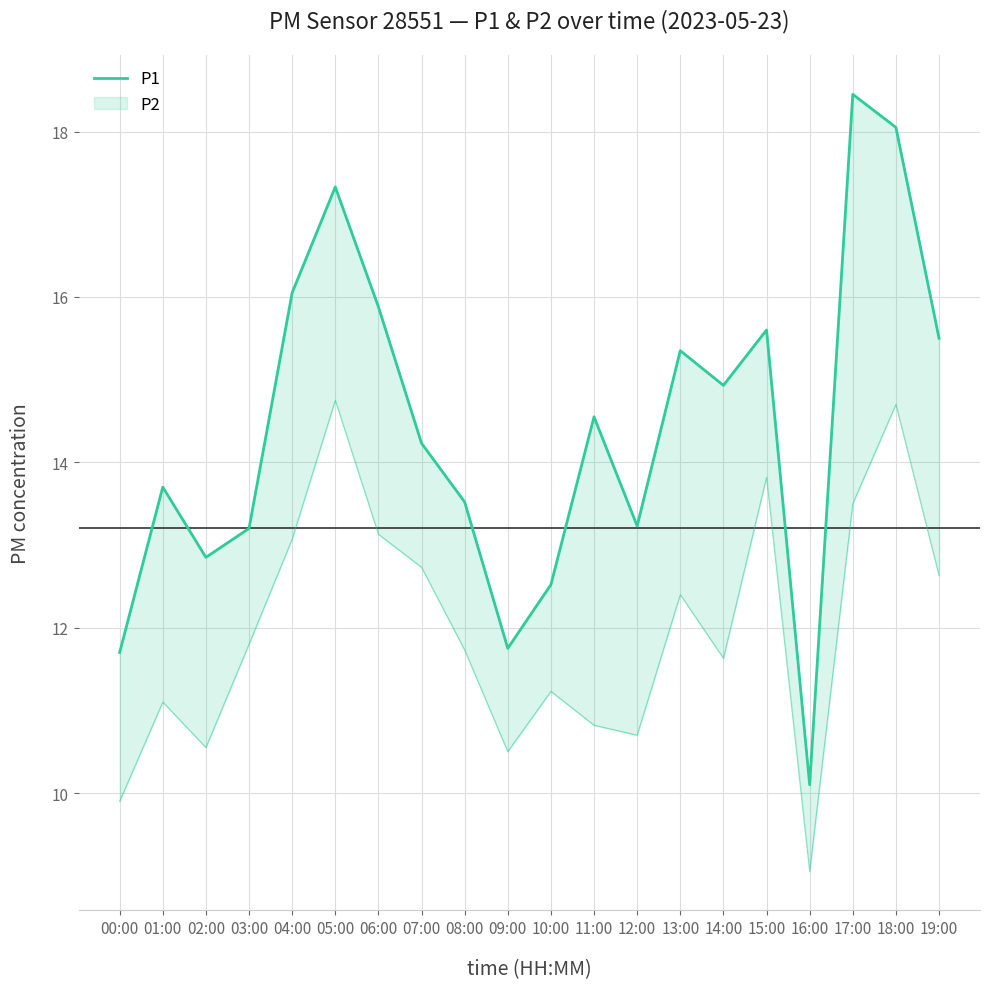

What position from the right is 01:00?

19